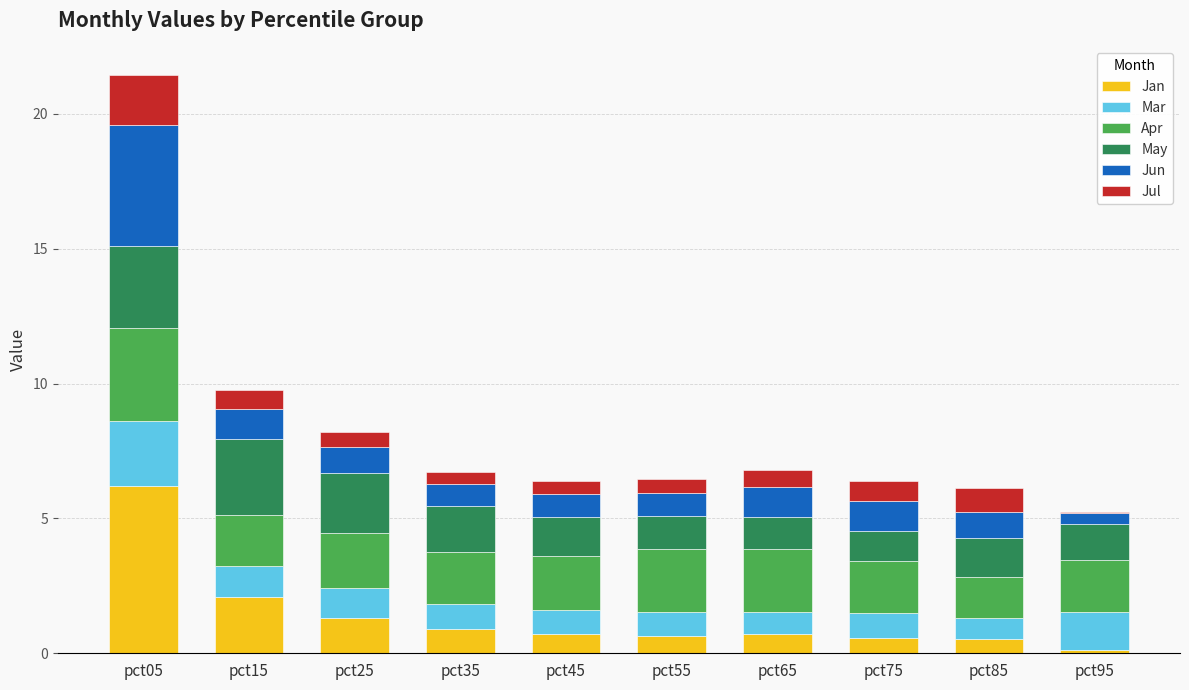

The Jan series shows 0.6 at pct75. True or false?

True